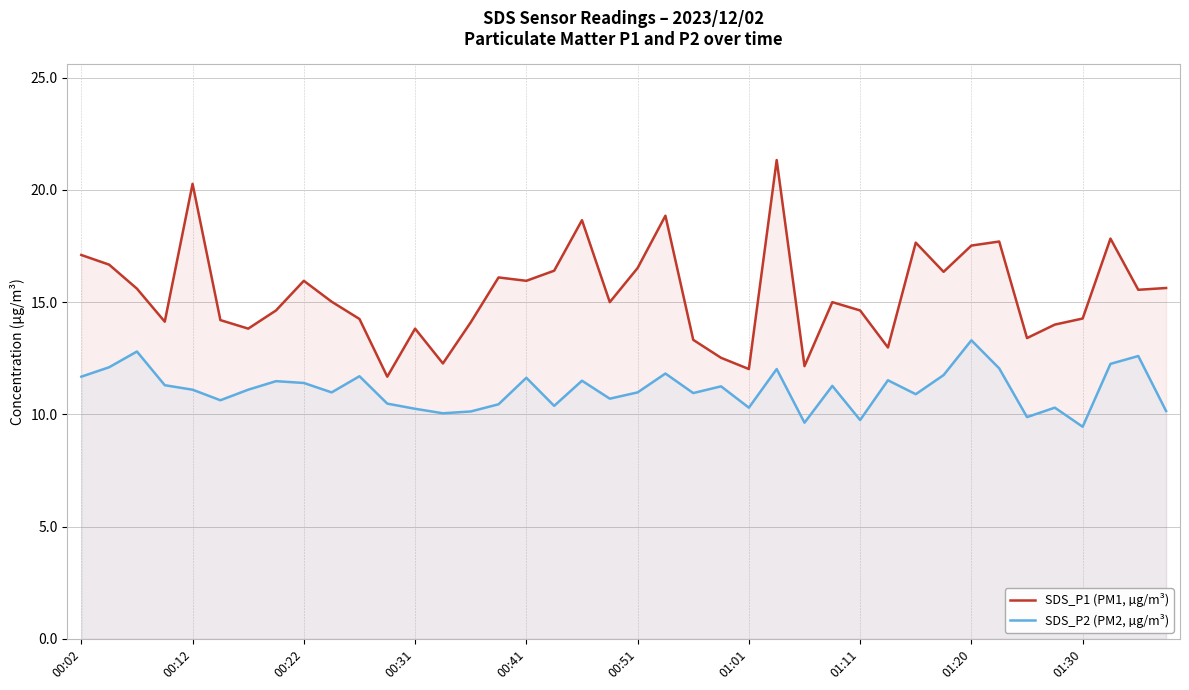

Which series has the widest spread of values?

SDS_P1 (PM1, µg/m³)